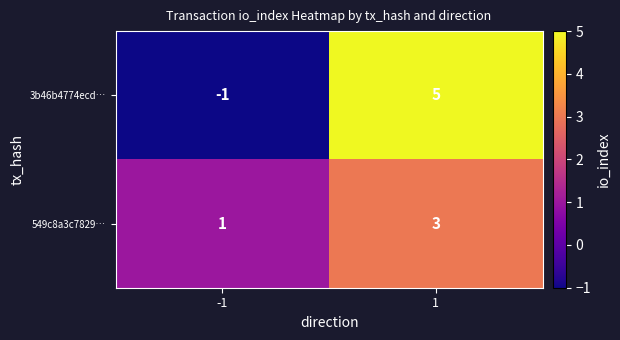

Reading left to right, what are all the values shown in this chart?

3b46b4774ecd…: -1	5
549c8a3c7829…: 1	3